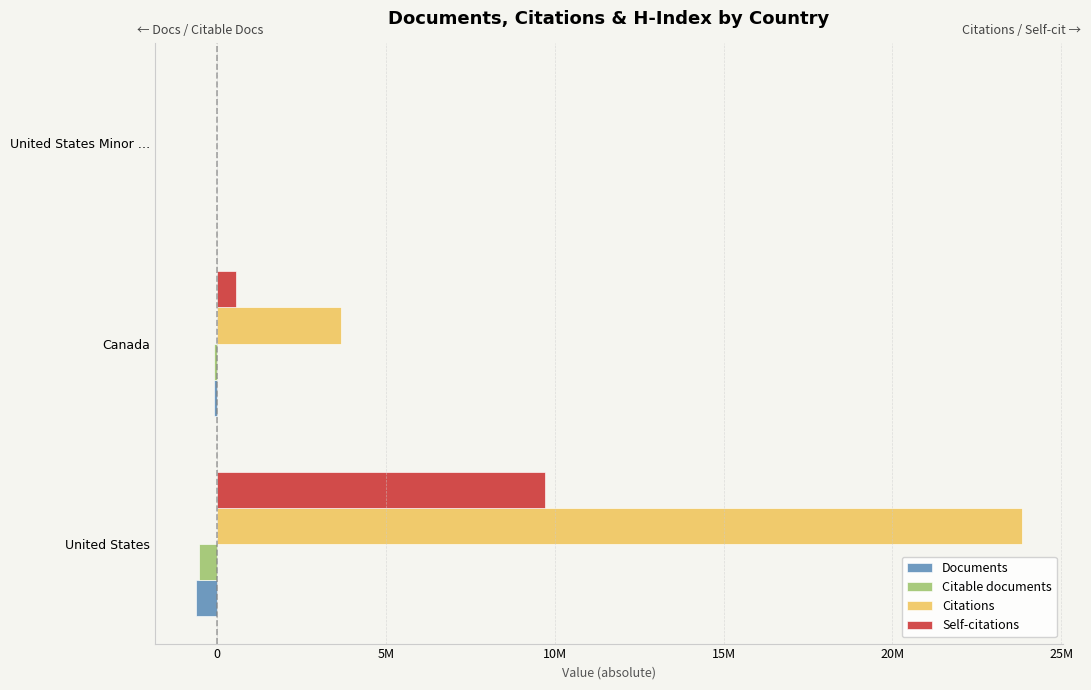

Which series has the widest spread of values?

Citations